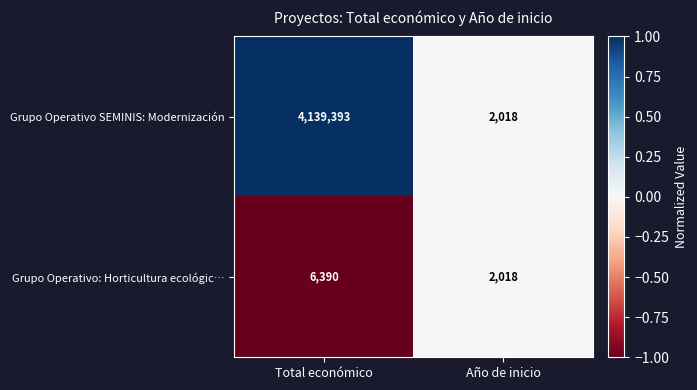

What is the average value of the Grupo Operativo SEMINIS: Modernización series?

2070706